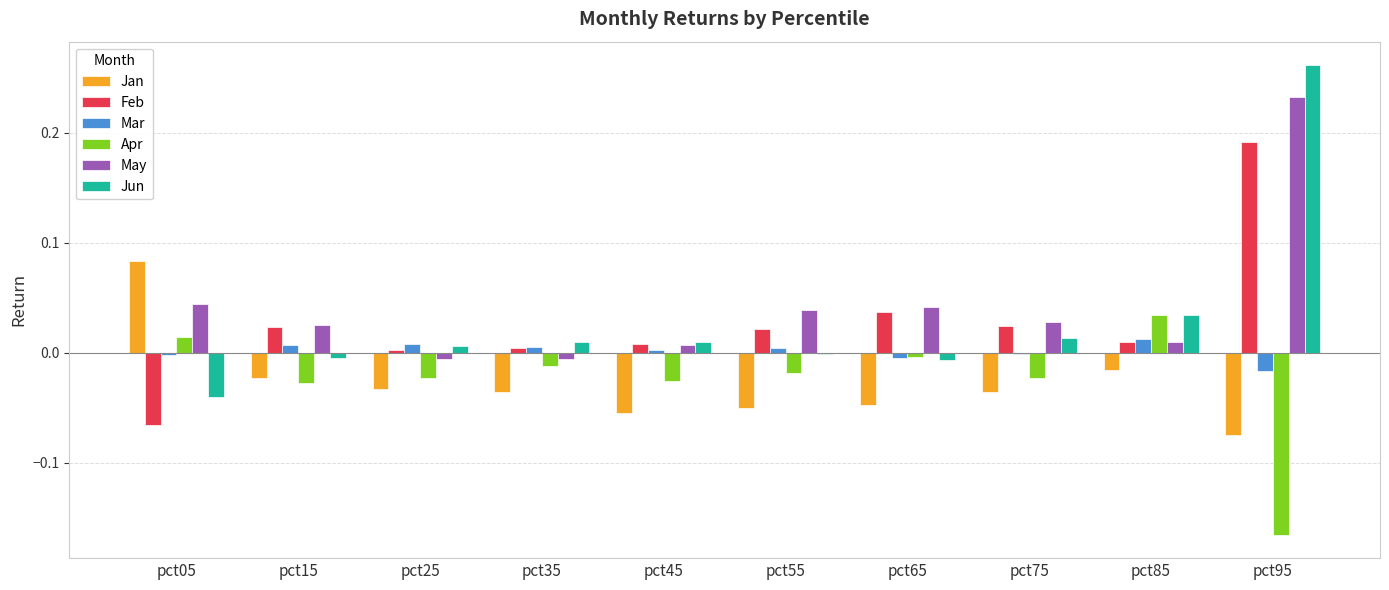

At which category is the sum across all series the highest?

pct95